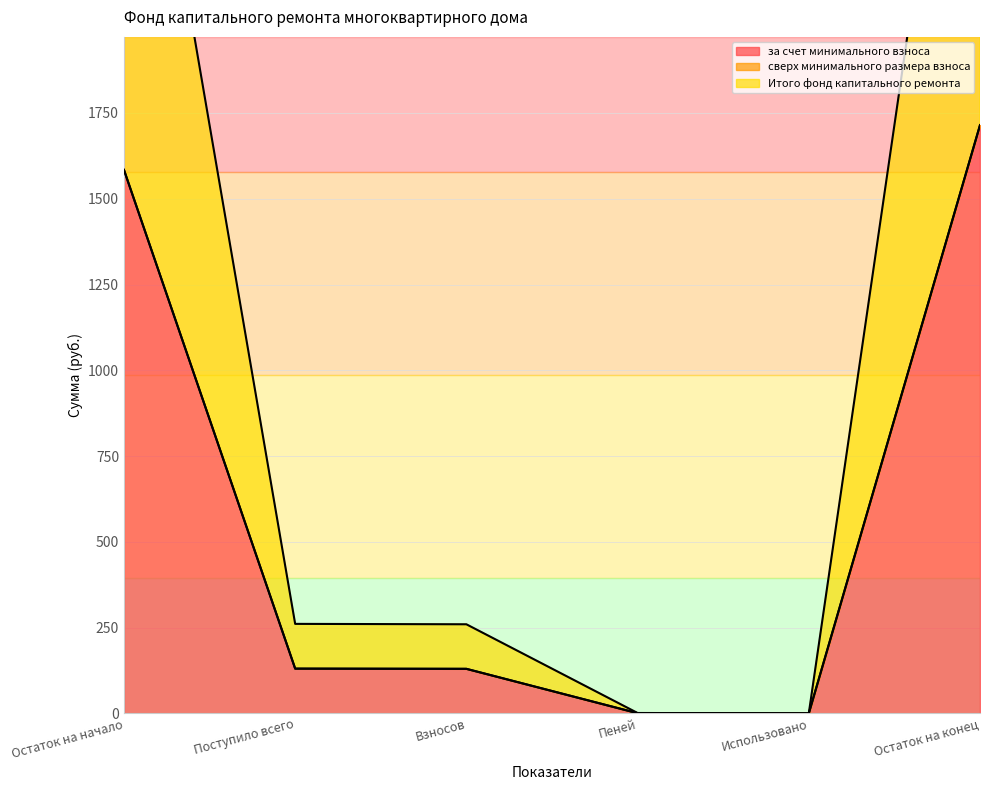

Which has a higher value, Взносов or Поступило всего?

Поступило всего